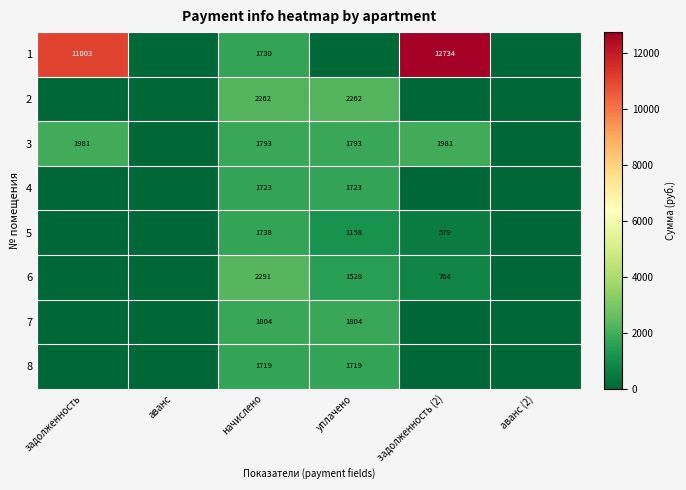

Which has a higher value, аванс (2) or задолженность (2)?

задолженность (2)